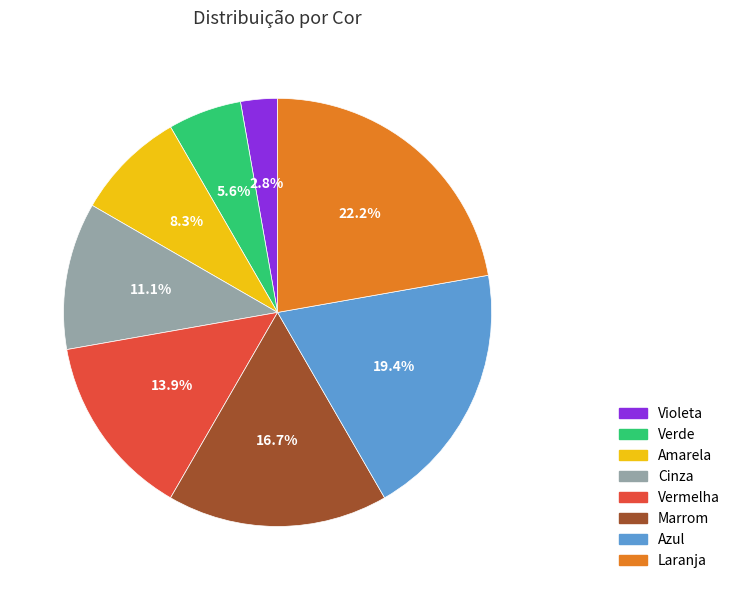

Which category has the smallest portion of the pie?

Violeta